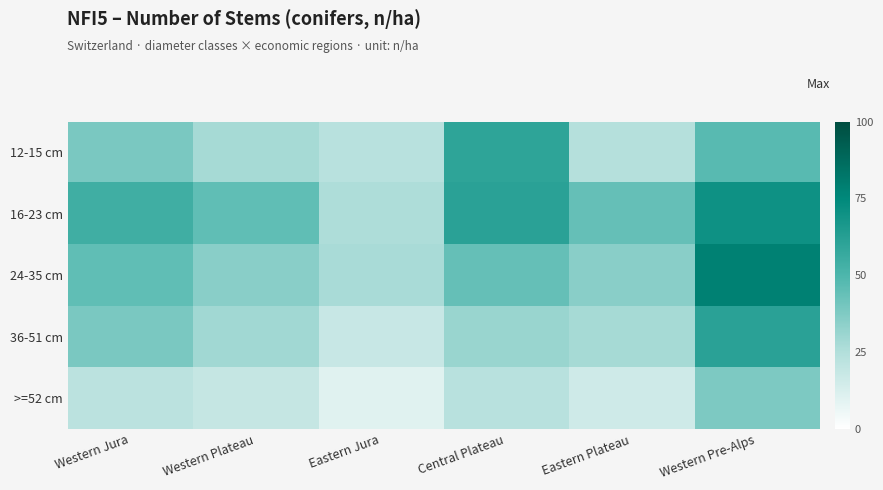

At Western Plateau, list the series in order from smallest to largest.

>=52 cm, 12-15 cm, 36-51 cm, 24-35 cm, 16-23 cm